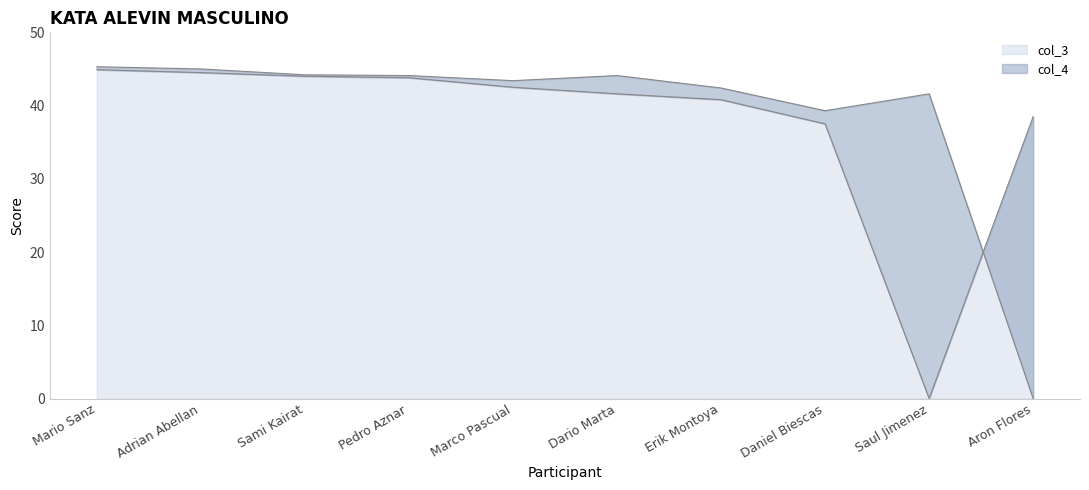

Count the number of categories in the chart.

10